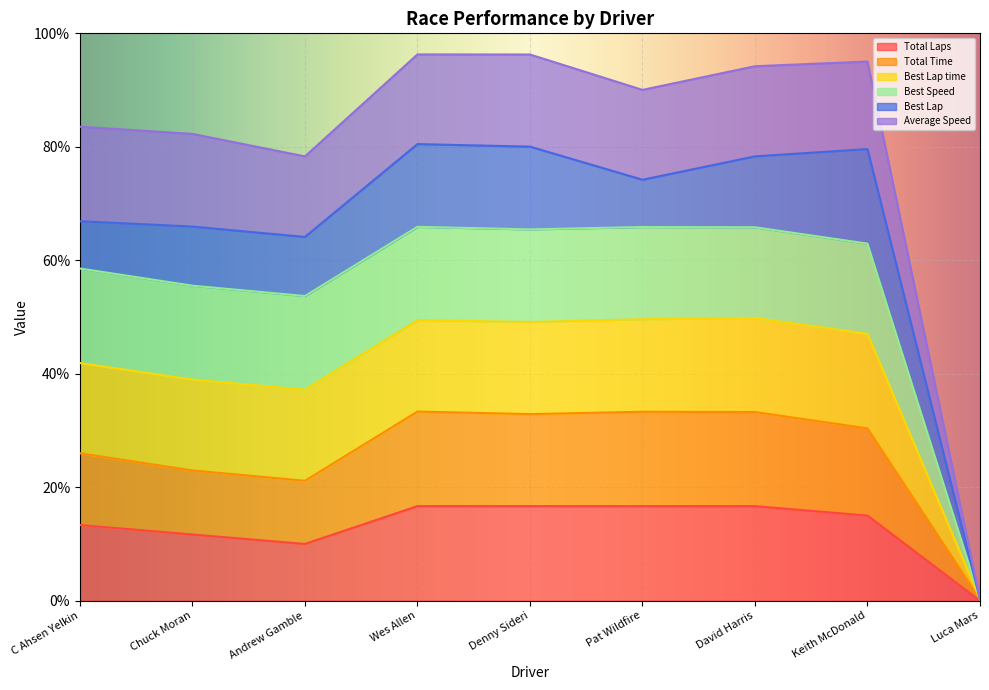

What is the lowest value of the Total Time series?

0.3